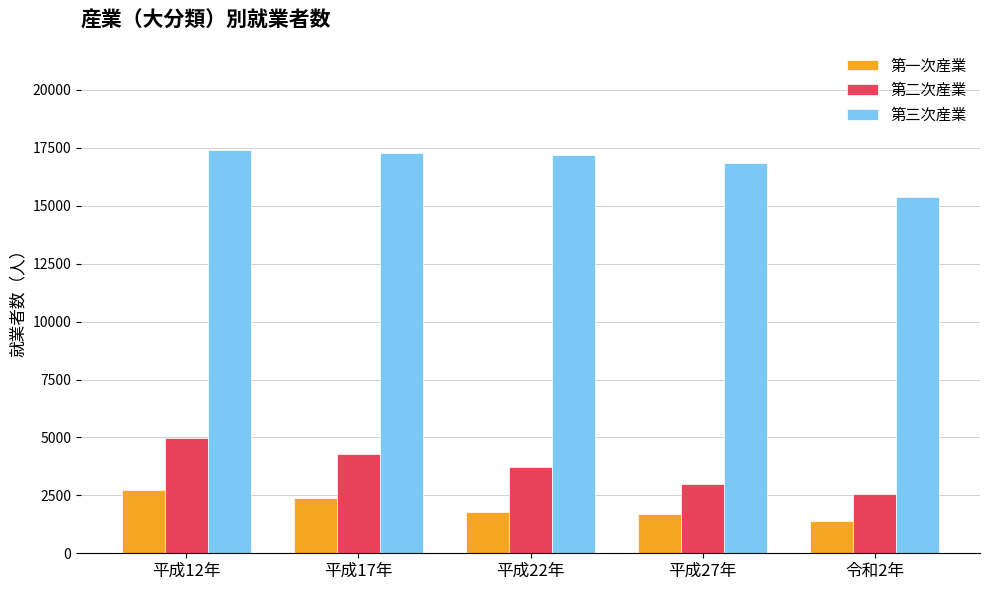

Between 平成17年 and 平成22年, which series saw the biggest shift?

第一次産業